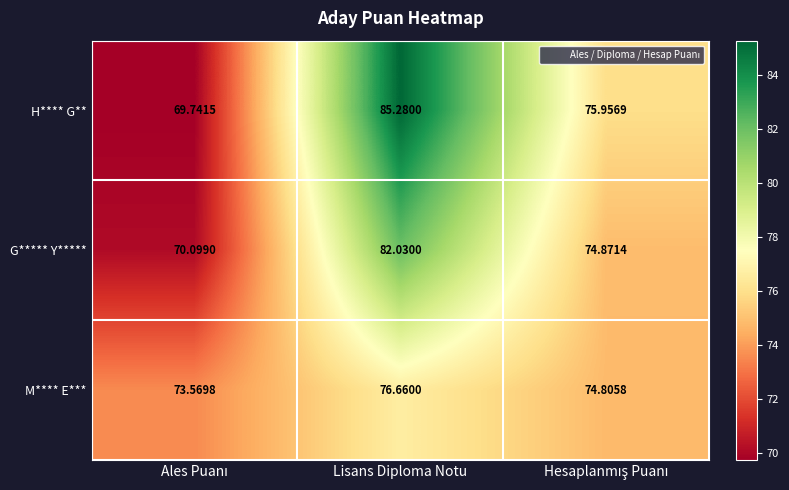

Count the number of data series in this chart.

3